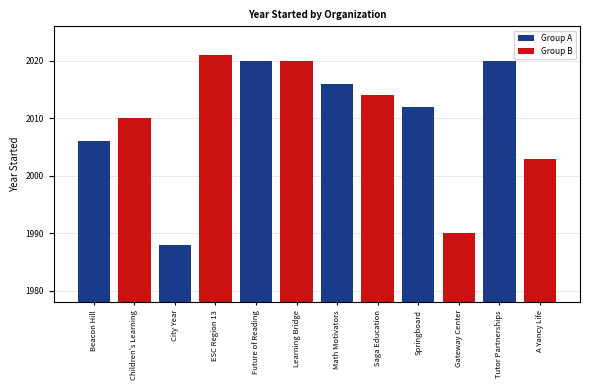

Which label corresponds to the largest value in the chart?

City Year